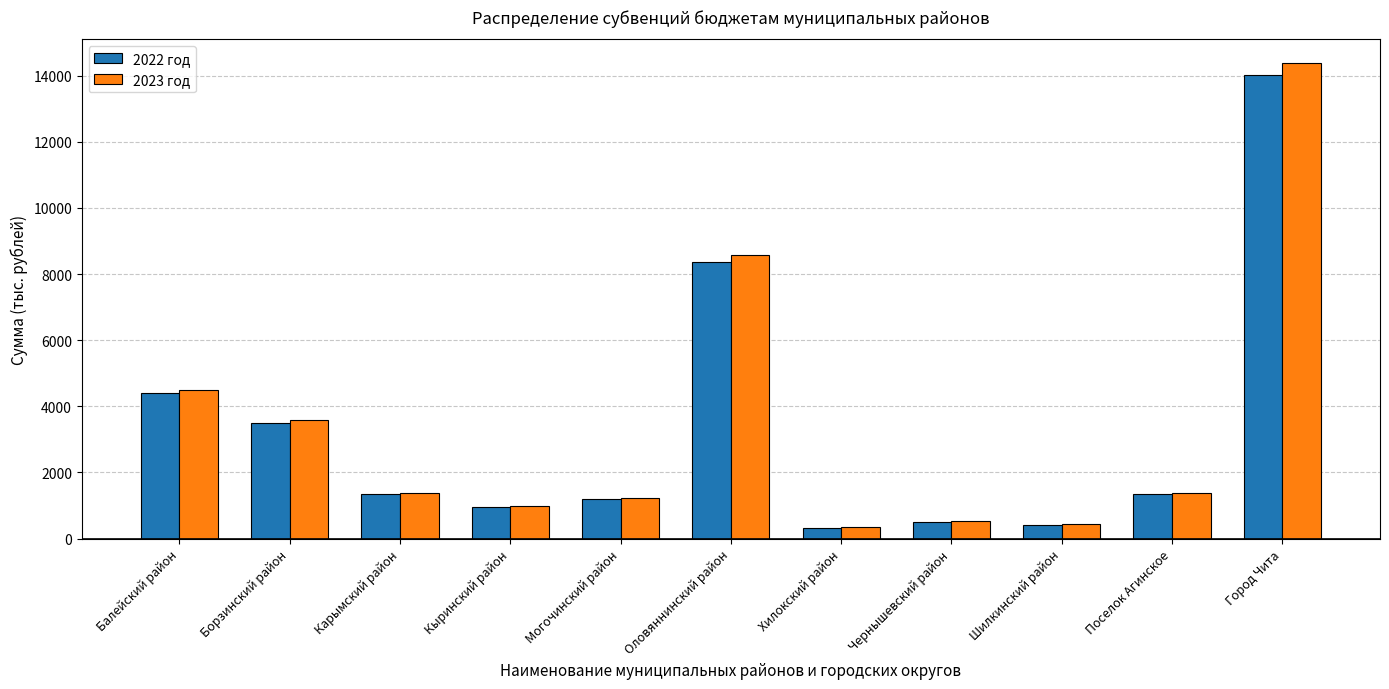

What is the highest value of the 2023 год series?

14378.3